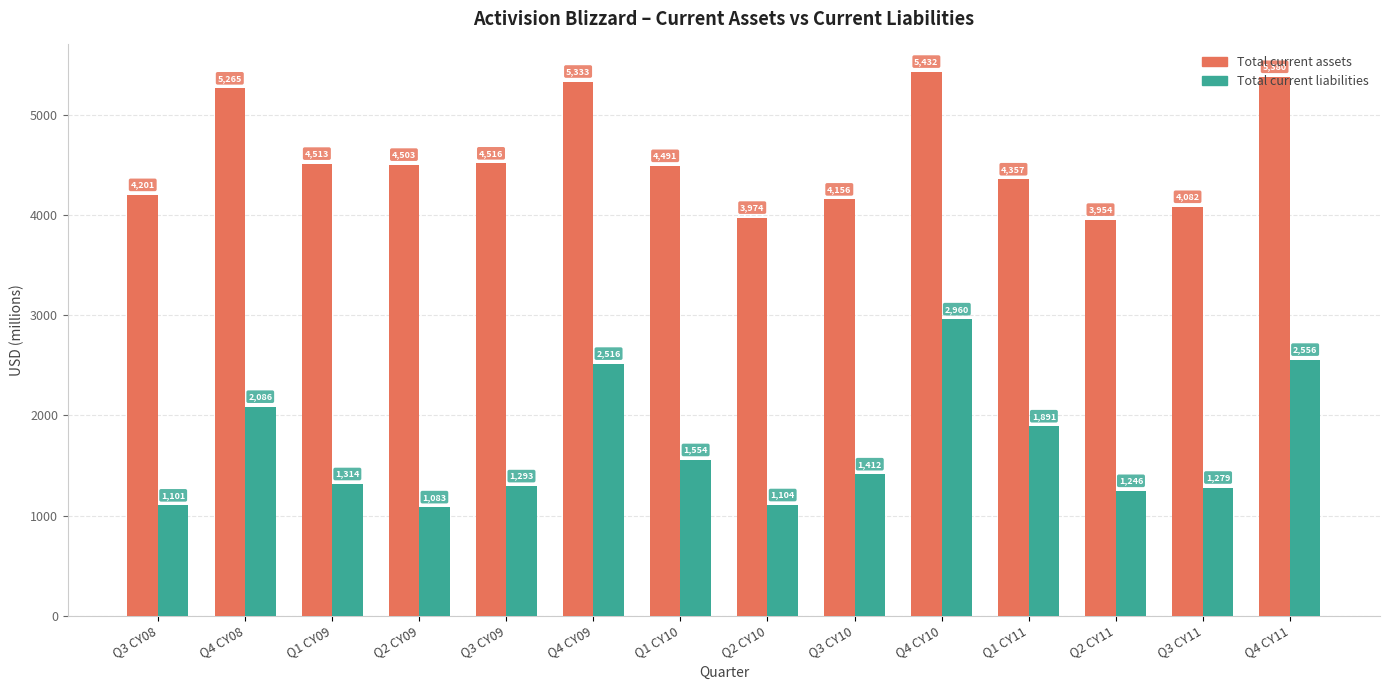

Count the number of categories in the chart.

14